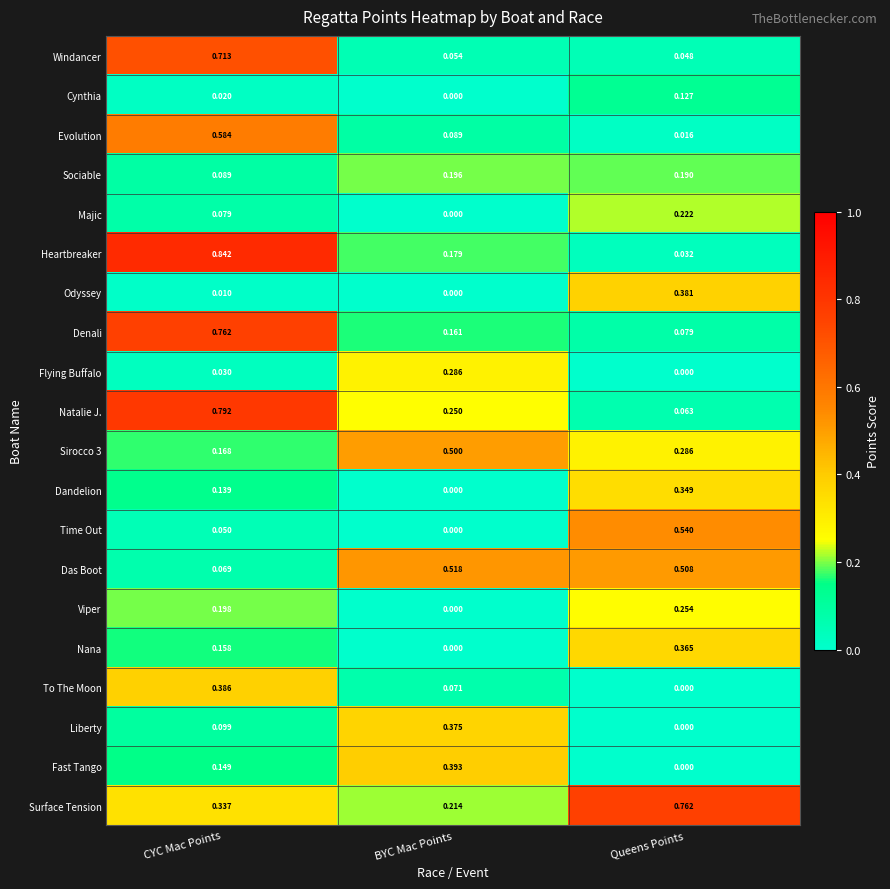

List the labels in order of Heartbreaker value, smallest first.

Queens Points, BYC Mac Points, CYC Mac Points